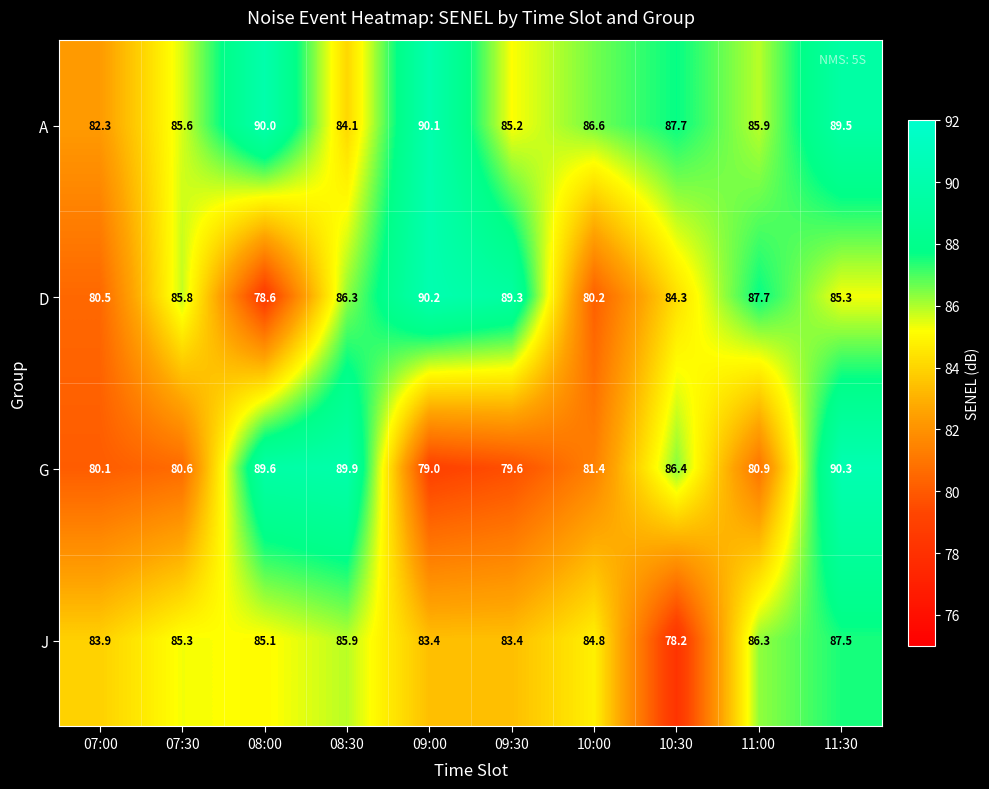

Which series changed the most between 08:30 and 10:30?

J